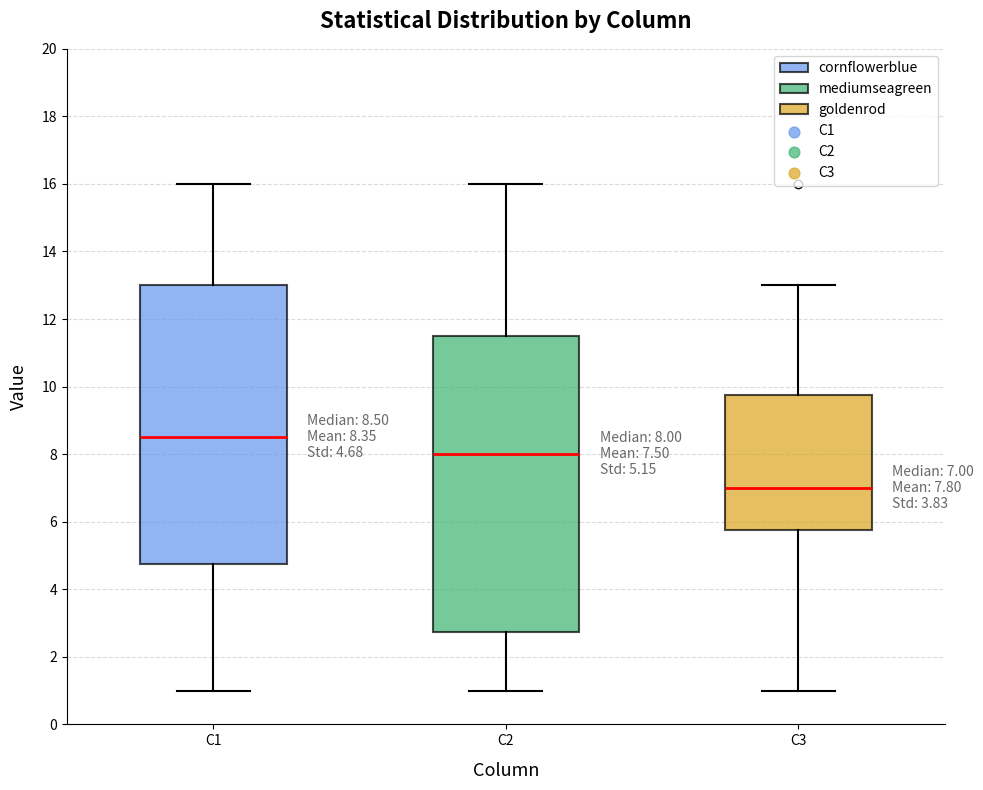

Which box has the lowest median line?

C3